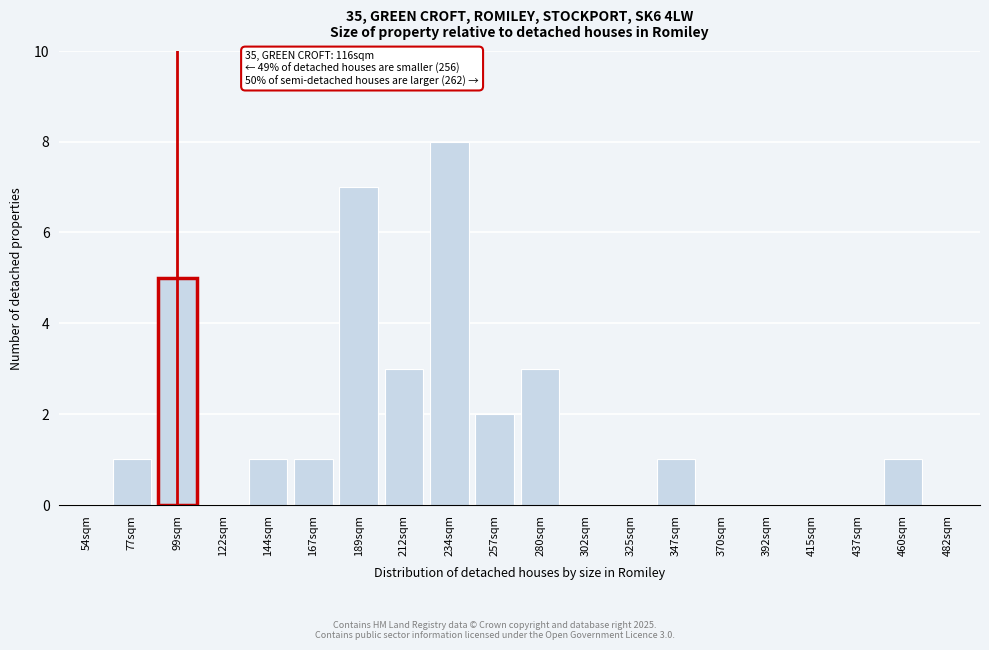

Reading right to left, transcribe all the data shown in this chart.

482sqm=0	460sqm=1	437sqm=0	415sqm=0	392sqm=0	370sqm=0	347sqm=1	325sqm=0	302sqm=0	280sqm=3	257sqm=2	234sqm=8	212sqm=3	189sqm=7	167sqm=1	144sqm=1	122sqm=0	99sqm=5	77sqm=1	54sqm=0